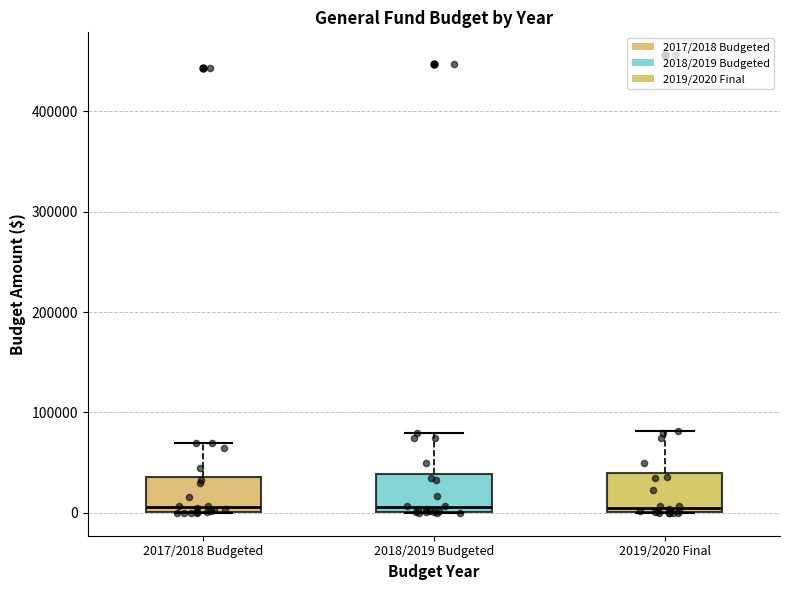

Where does the upper whisker of the box for 2018/2019 Budgeted end on the y-axis? The values are not printed on the chart, so give them approximately, as read against the axis.

80000